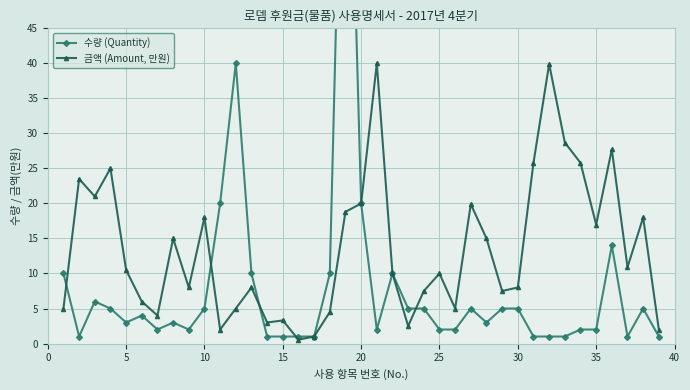

How many intersections are there between 금액 (Amount, 만원) and 수량 (Quantity)?

5